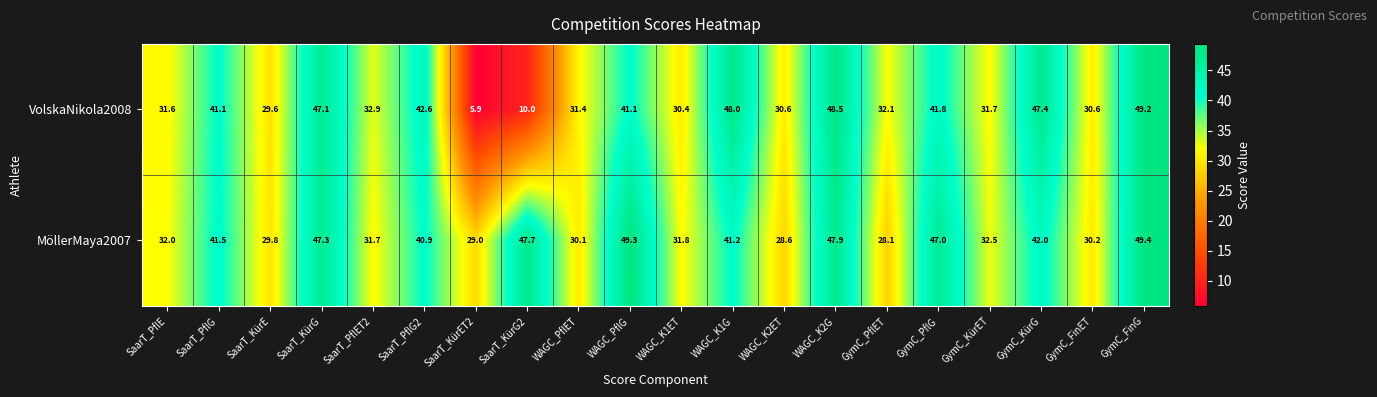

Where is MöllerMaya2007 nearest to the value 38?

SaarT_PflG2